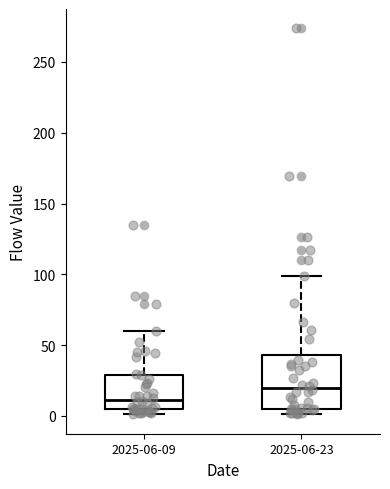

Reading left to right, read every box against the y-axis: the position of its median line, the range the box covers, and the ends of its whiskers. The values are not printed on the chart, so give them approximately, as read against the axis.

2025-06-09: median 10, box 5 to 30, whiskers 0 to 60
2025-06-23: median 20, box 5 to 45, whiskers 0 to 100